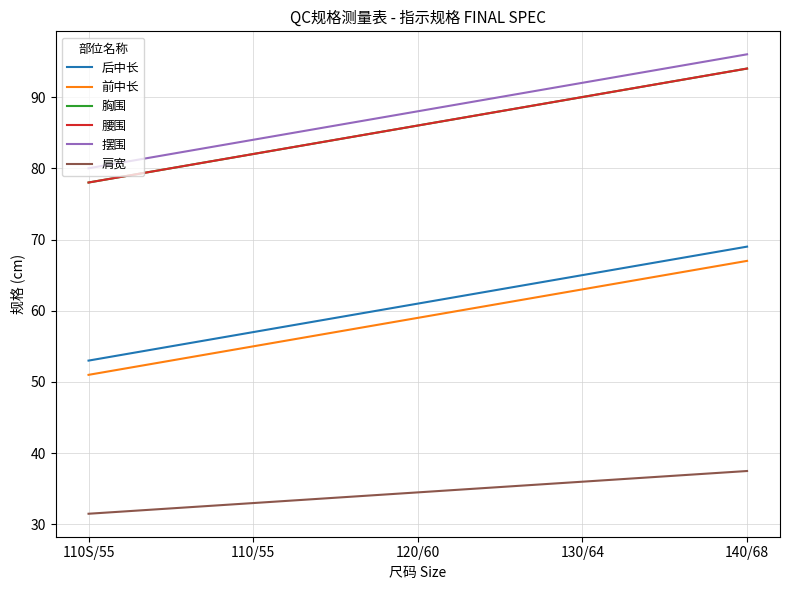

At which category does the chart reach its peak across all series?

140/68